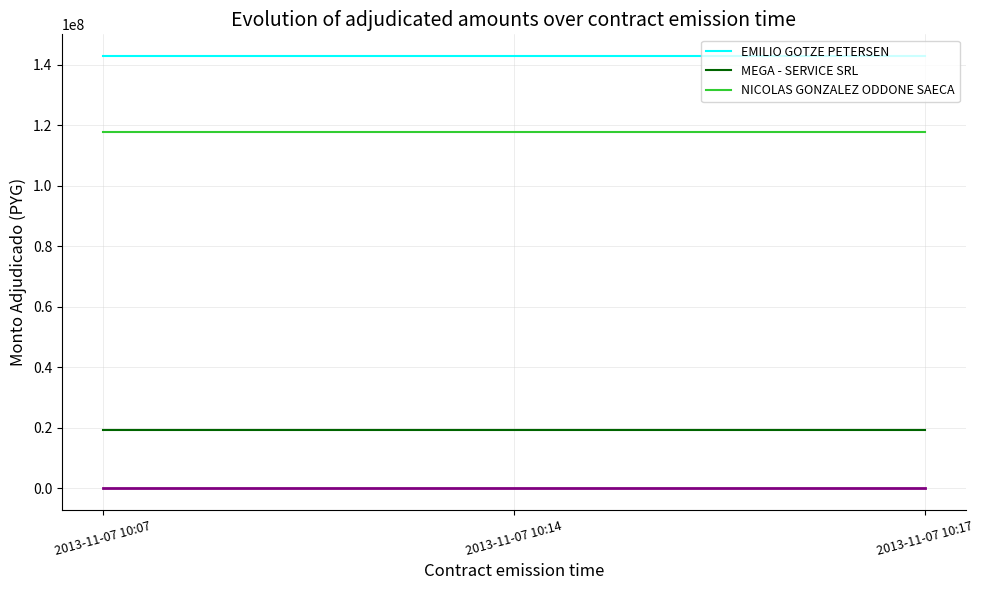

List the series in order of their overall mean, highest first.

EMILIO GOTZE PETERSEN, NICOLAS GONZALEZ ODDONE SAECA, MEGA - SERVICE SRL